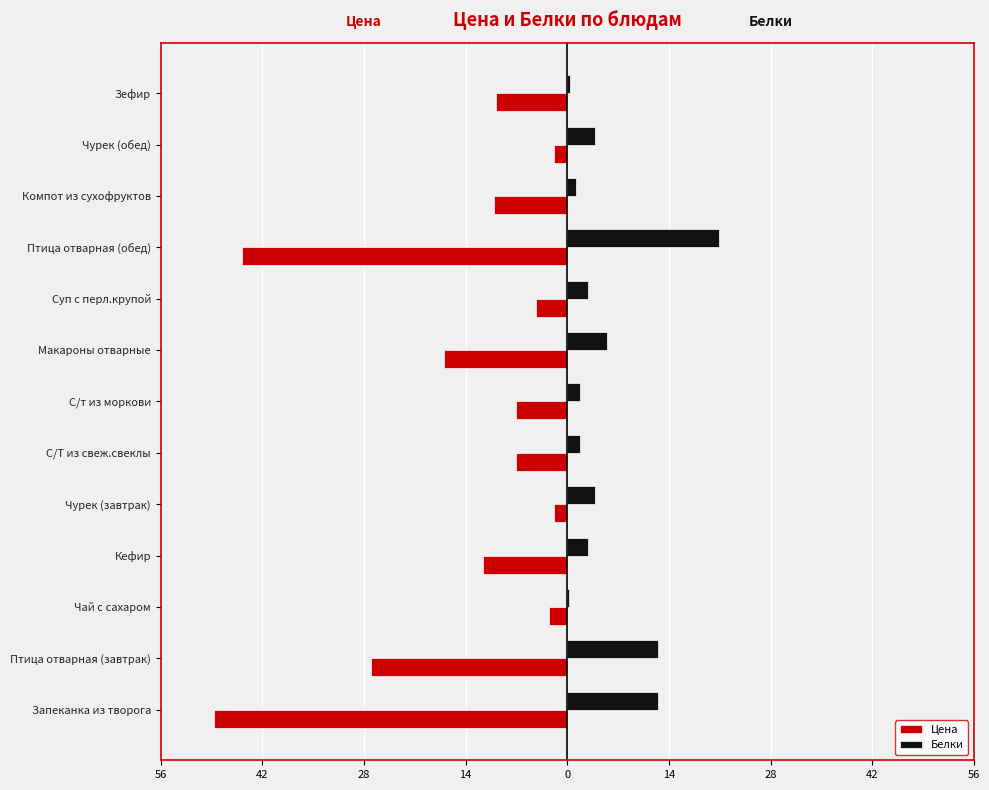

What are all the series names shown in the legend?

Цена, Белки